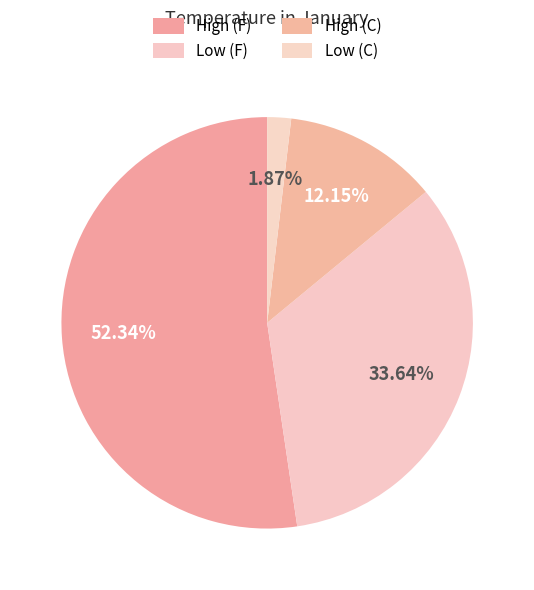

How many segments does this pie chart have?

4